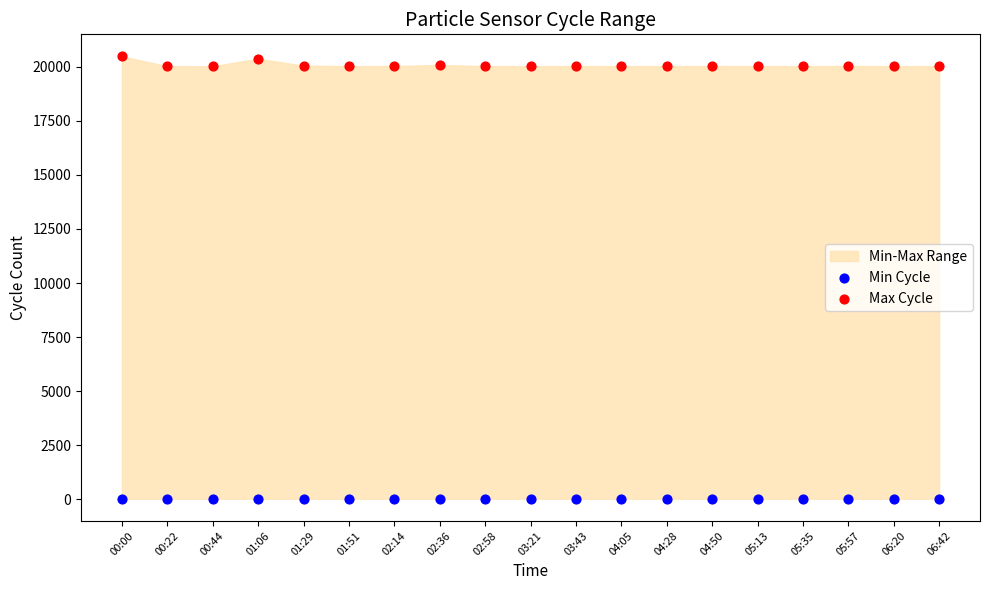

Which series reaches the maximum Y coordinate?

Max Cycle